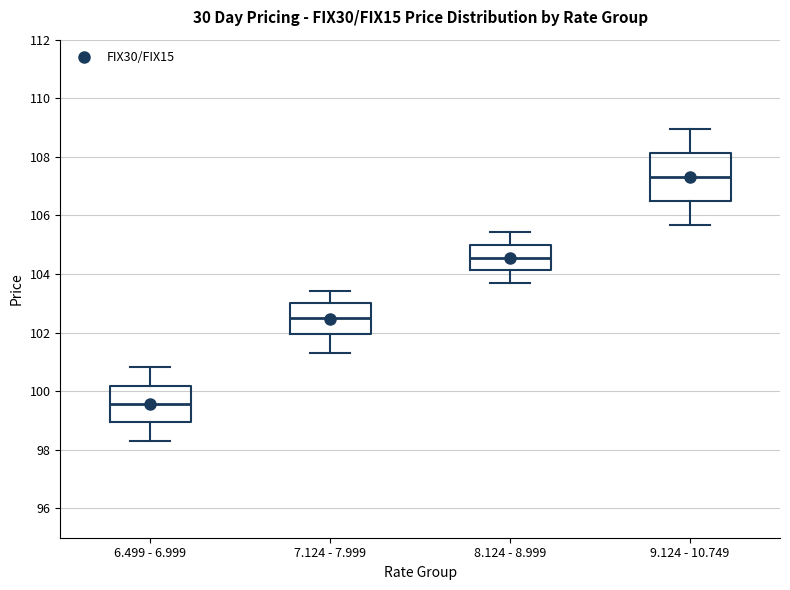

Reading left to right, transcribe this box plot: for each box, give where its median line is, the range the box spans, and where its two whiskers end, as read against the y-axis. The values are not printed on the chart, so give them approximately, as read against the axis.

6.499 - 6.999: median 99.6, box 99.0 to 100.2, whiskers 98.4 to 100.8
7.124 - 7.999: median 102.6, box 102.0 to 103.0, whiskers 101.4 to 103.4
8.124 - 8.999: median 104.6, box 104.2 to 105.0, whiskers 103.6 to 105.4
9.124 - 10.749: median 107.4, box 106.6 to 108.2, whiskers 105.6 to 109.0